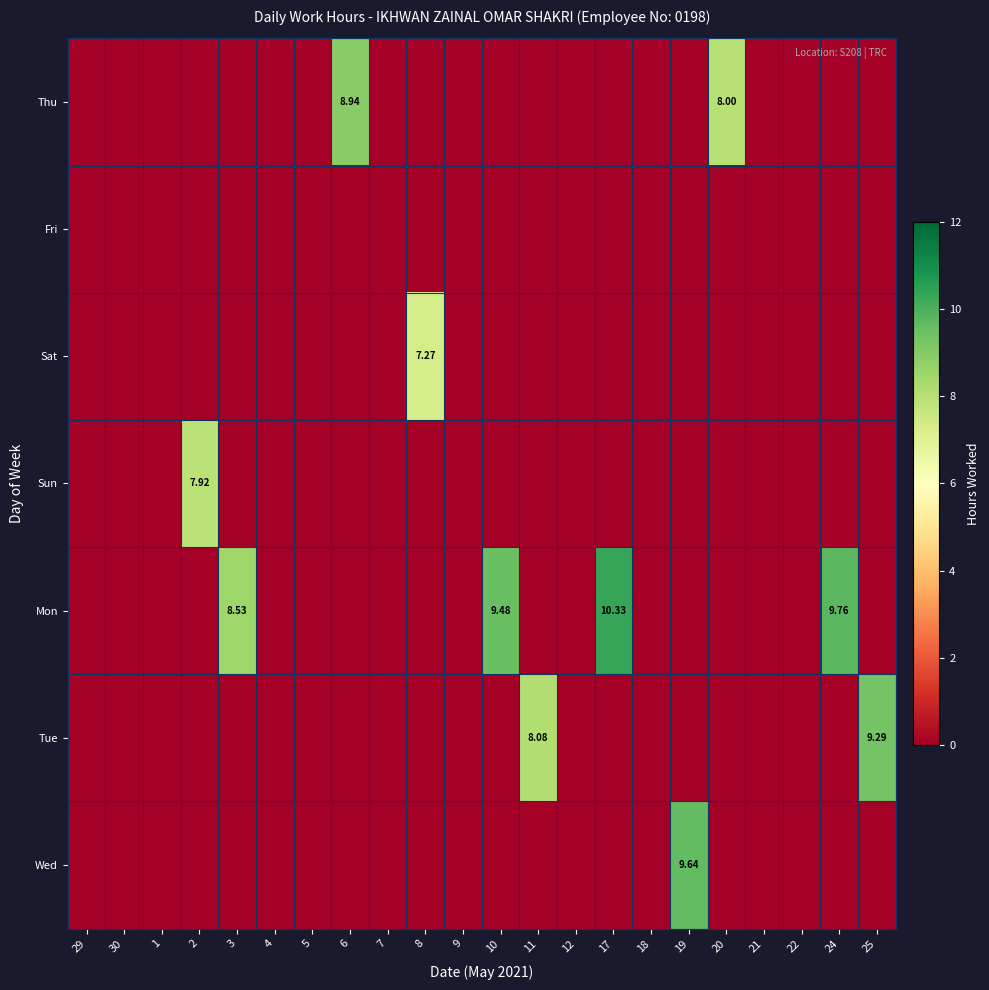

List the series in order of their peak value, lowest first.

Fri, Sat, Sun, Thu, Tue, Wed, Mon